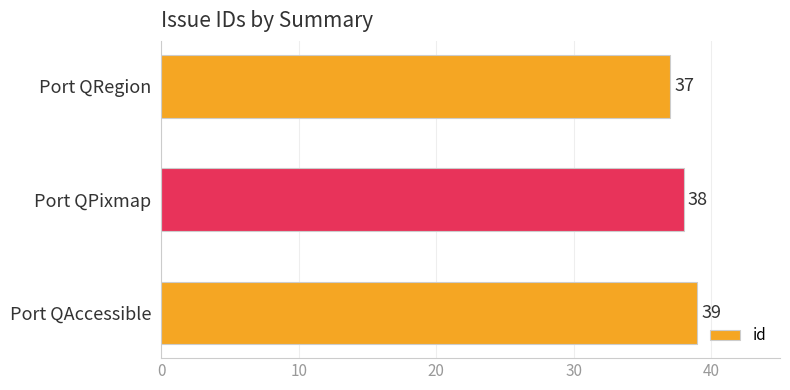

Is it true that the value at Port QPixmap is 38?

True